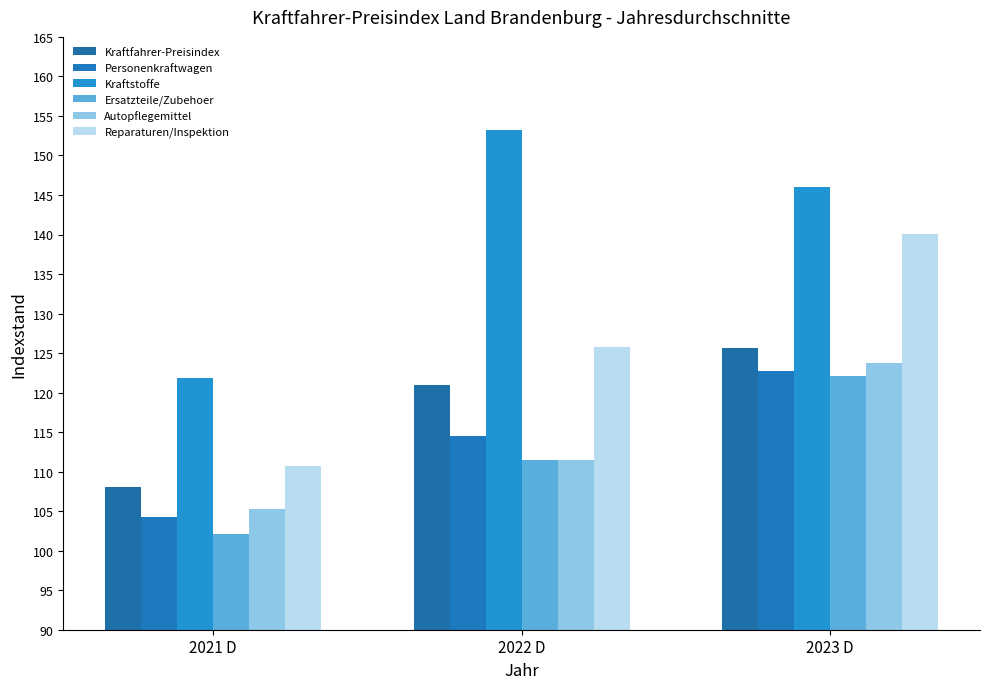

Which series changed the most between 2021 D and 2022 D?

Kraftstoffe